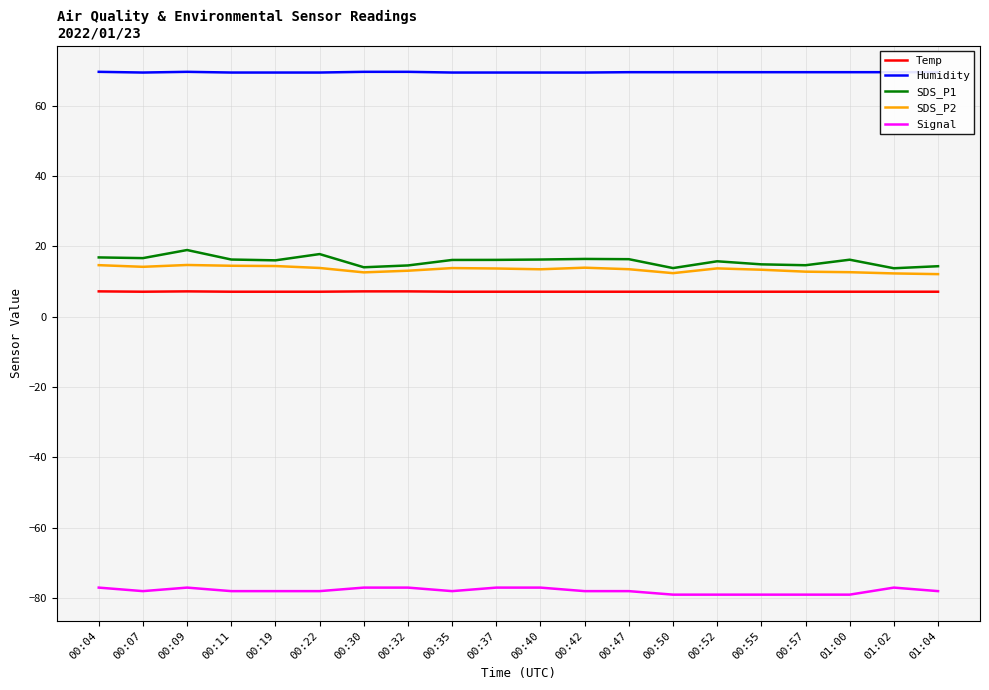

The Signal series shows -78.0 at 00:11. True or false?

True